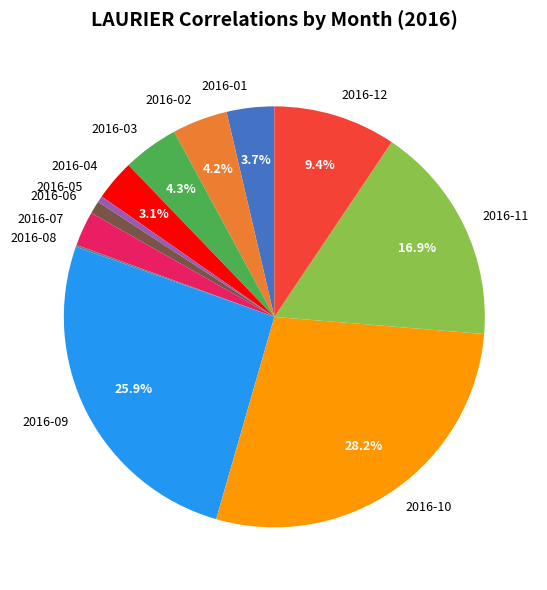

Between 2016-05 and 2016-09, which is larger?

2016-09